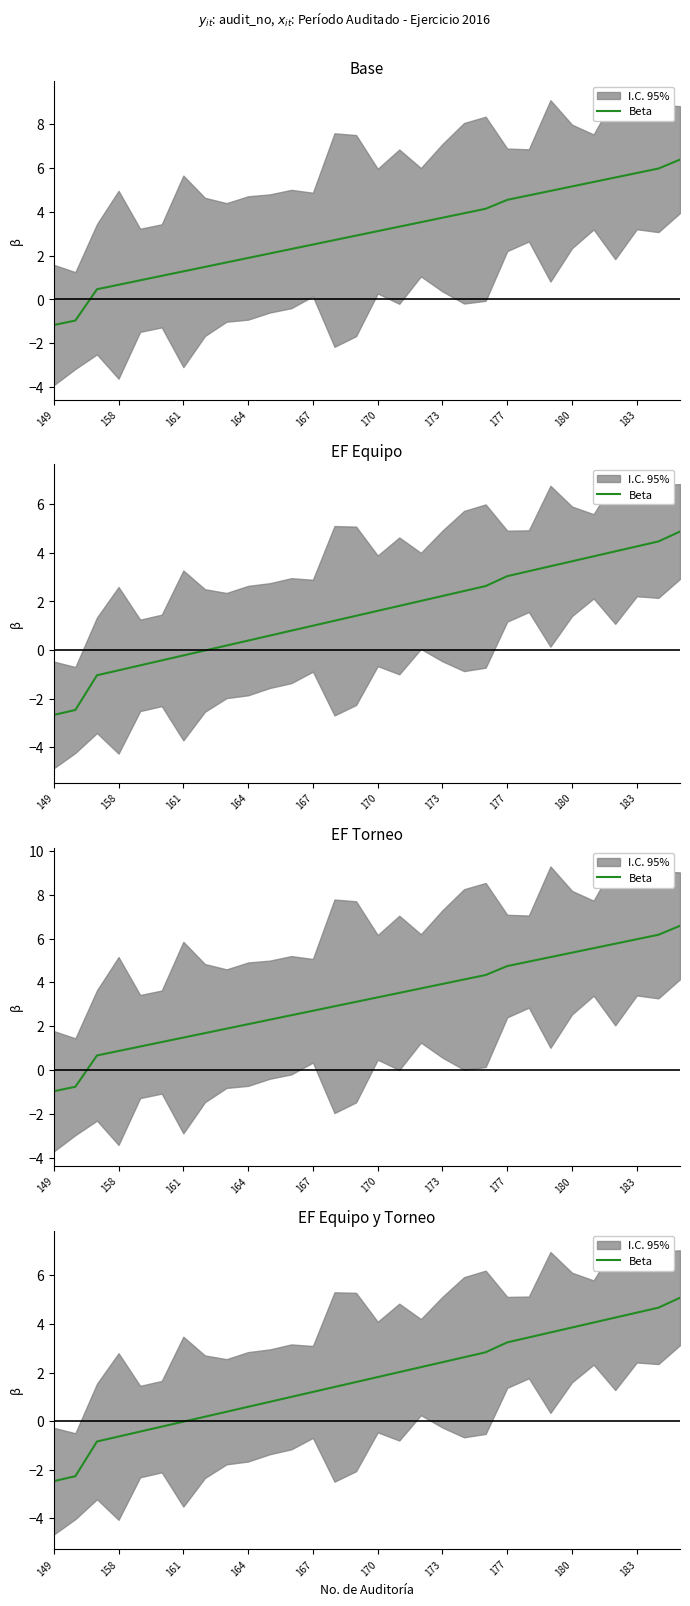

Does the chart display data point markers on the line(s)?

No